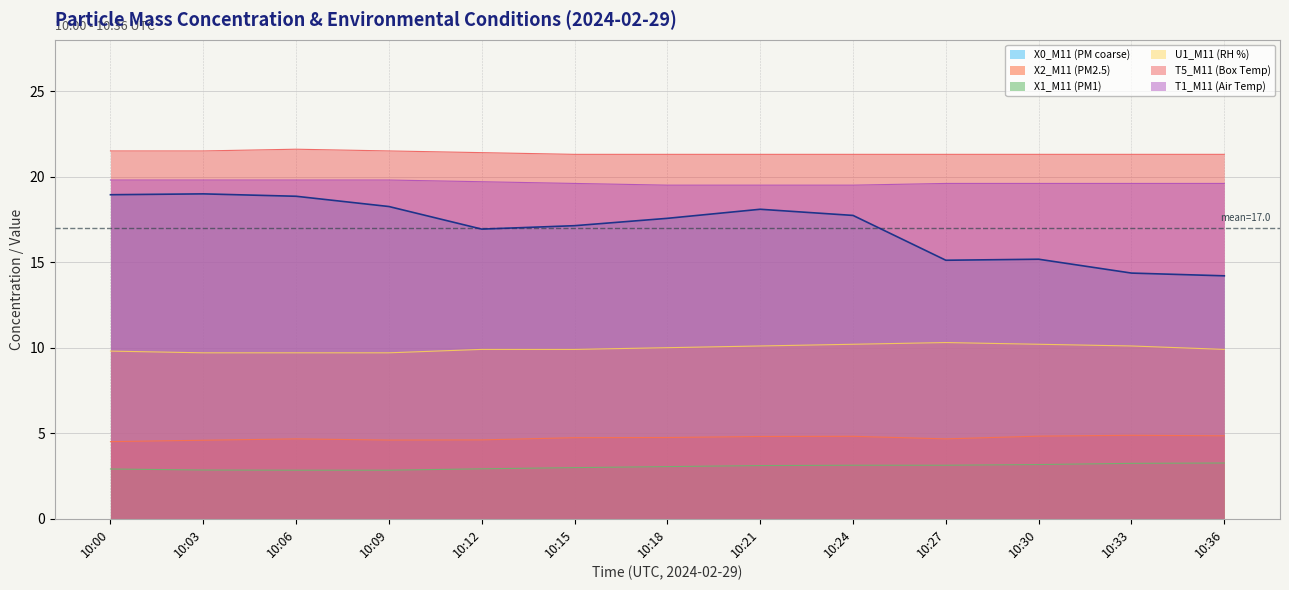

True or false: U1_M11 (RH %) and X2_M11 (PM2.5) intersect in this chart.

False